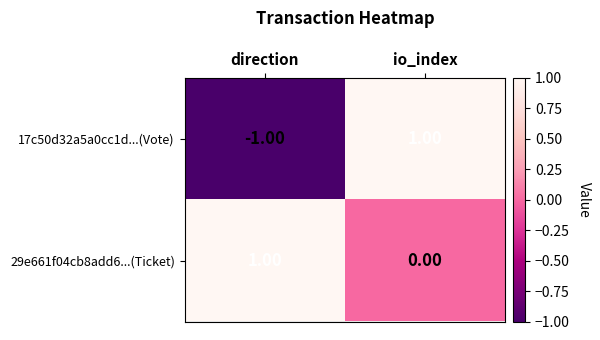

At which category is the sum across all series the highest?

io_index